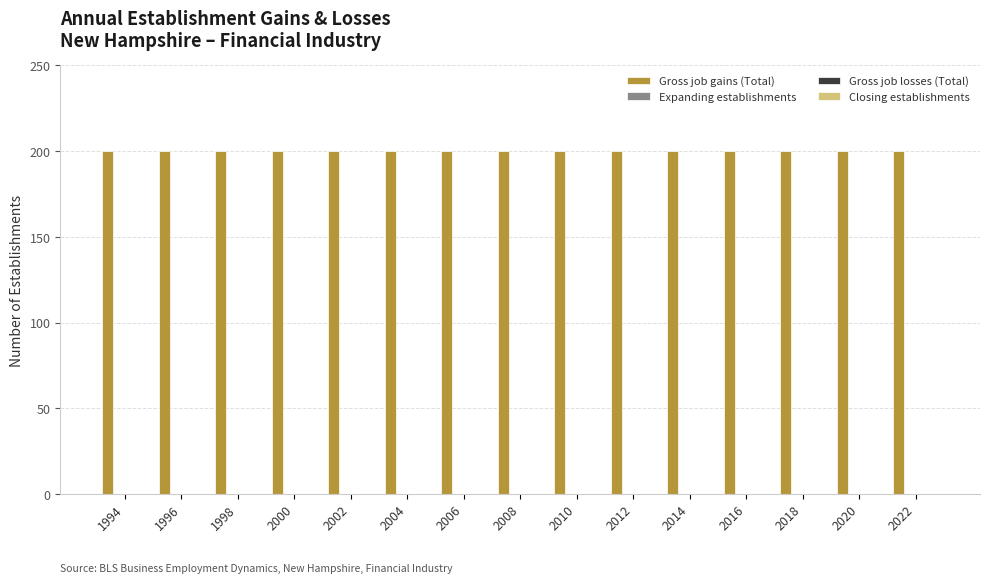

At which category does the chart reach its peak across all series?

1994